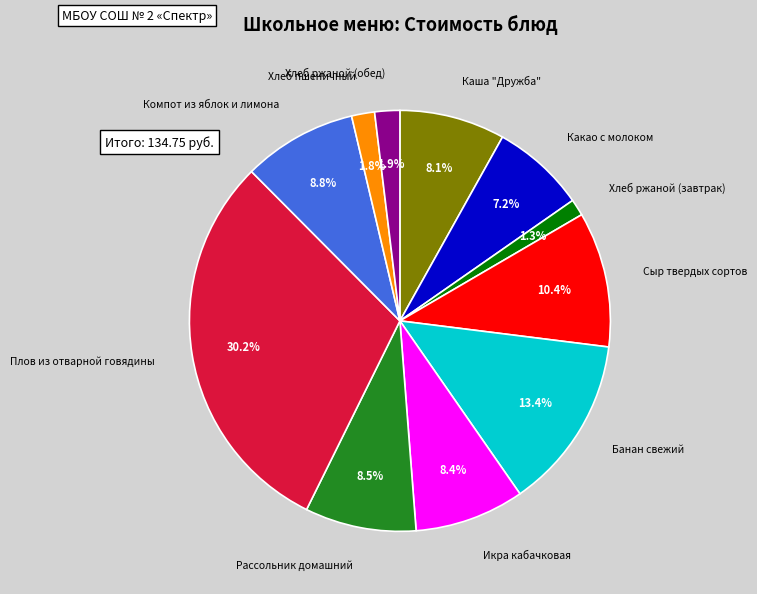

Does any single category account for the majority?

No